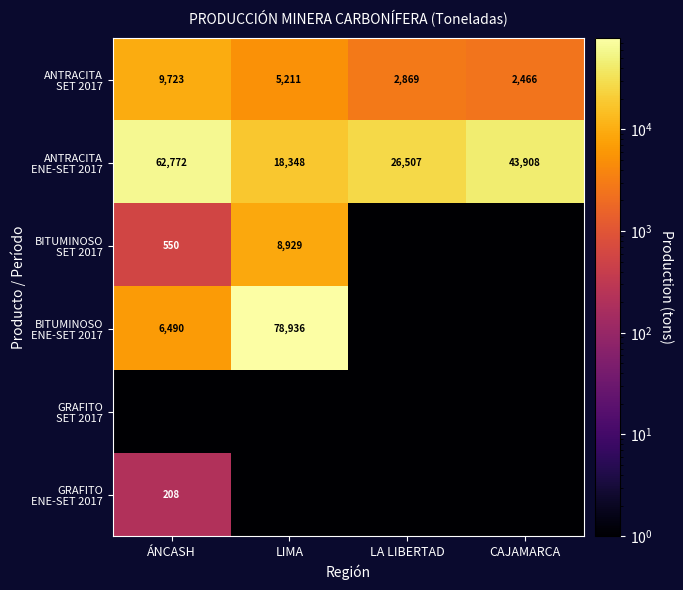

How many values in the ANTRACITA ENE-SET 2017 series are below 43907?

2